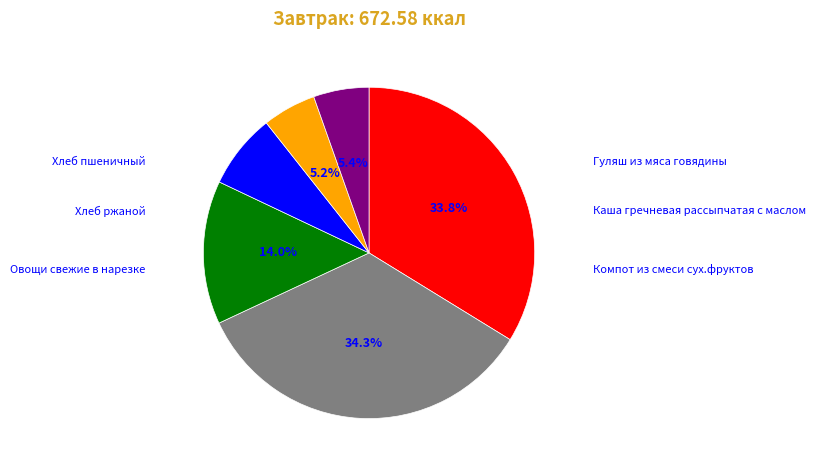

Is there any slice that represents more than half of the pie?

No